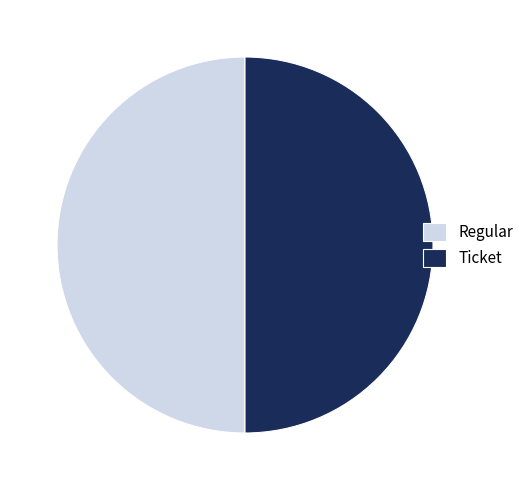

Do Ticket and Regular together represent more than half of the pie?

Yes